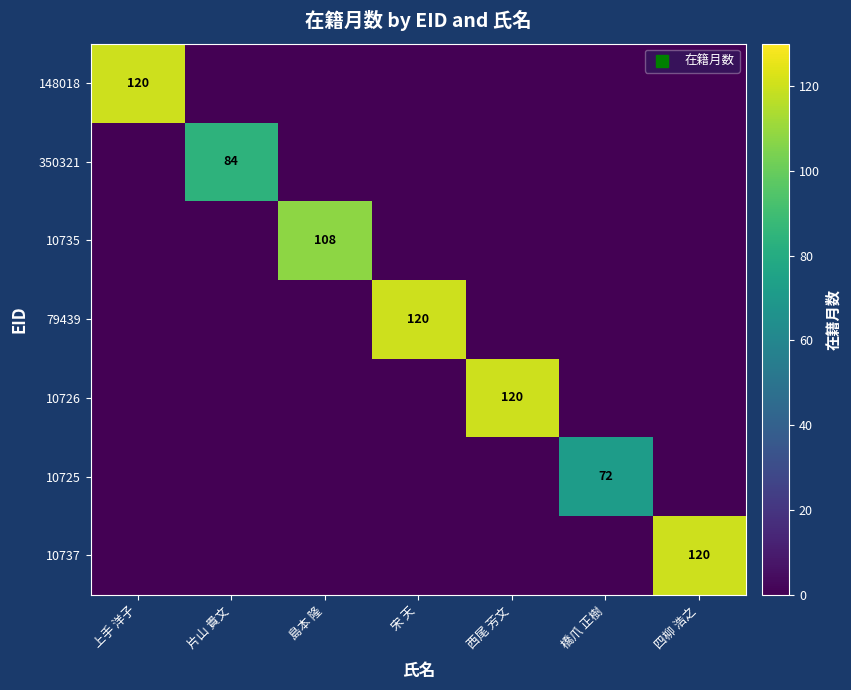

Between 橋爪 正樹 and 四柳 浩之, which series saw the biggest shift?

10737